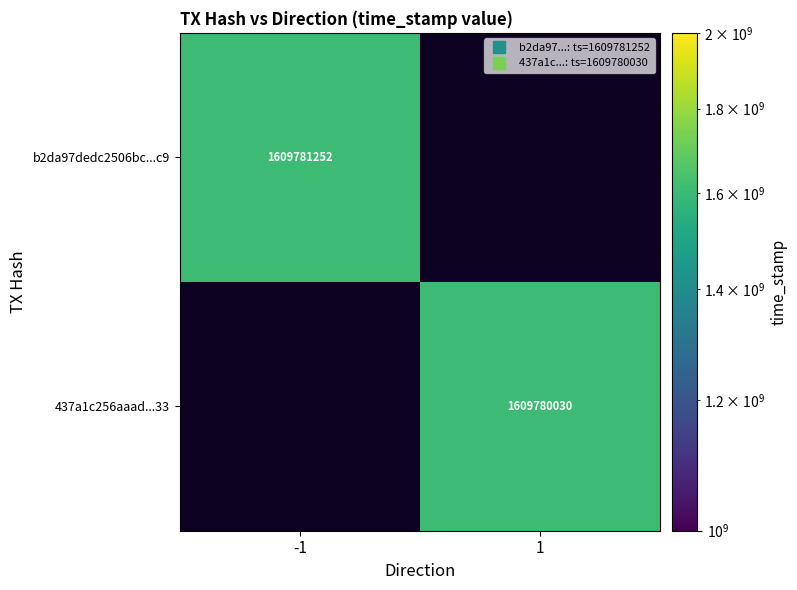

The 437a1c256aaadc571dd9ef79d303e2da918bf33 series shows 0 at direction. True or false?

False